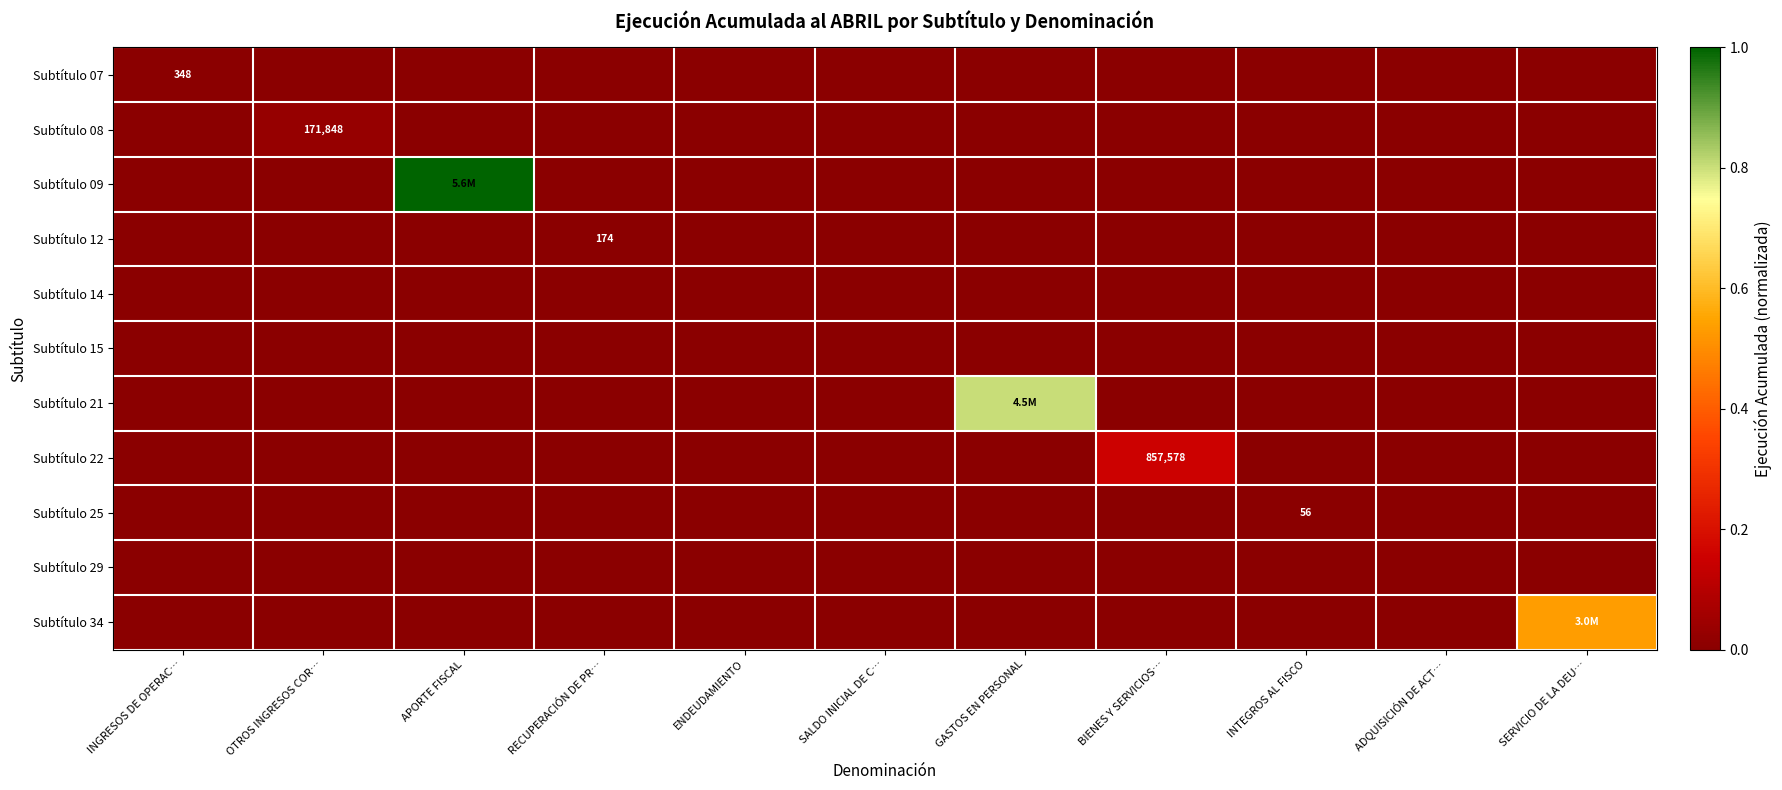

How many distinct data groups are displayed?

11